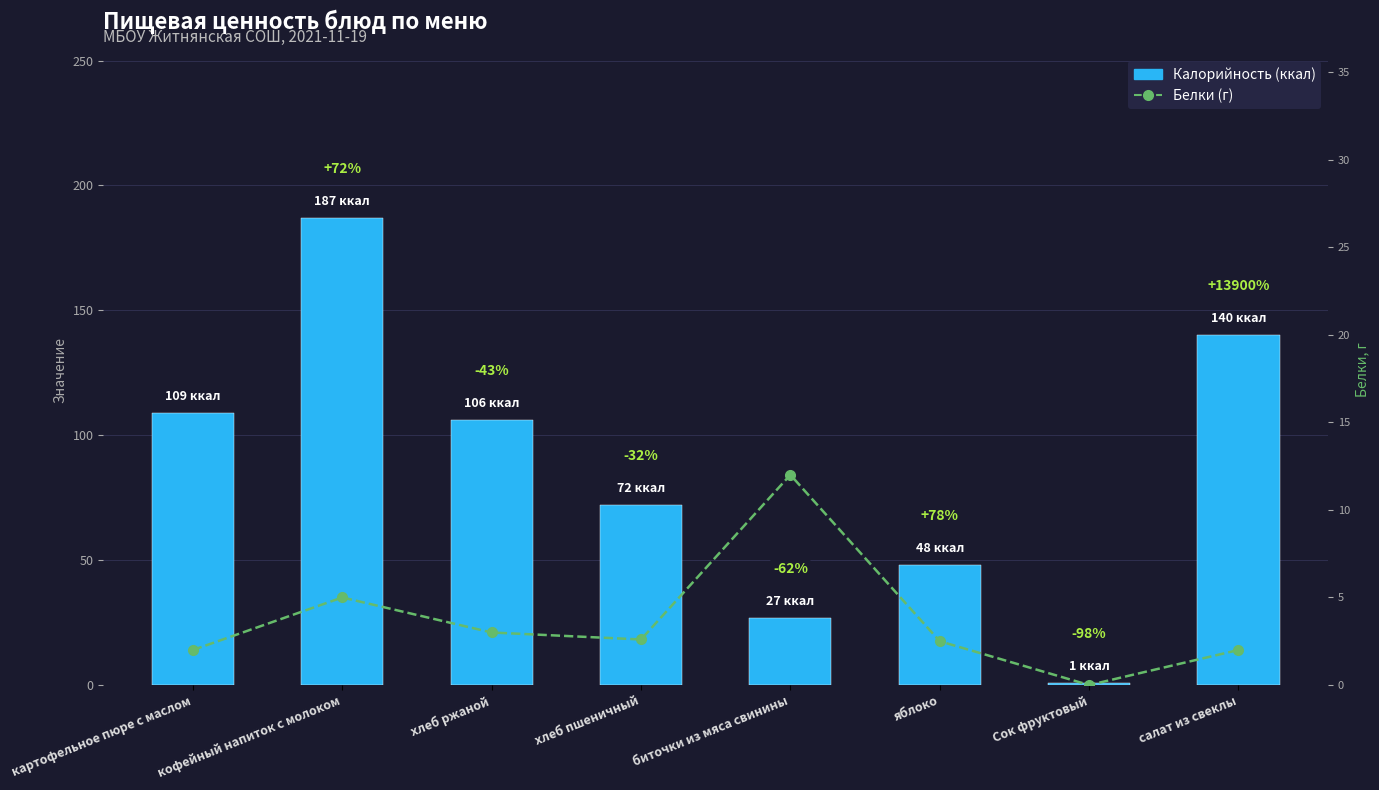

What is the difference between the highest and lowest values at хлеб ржаной?

103.0